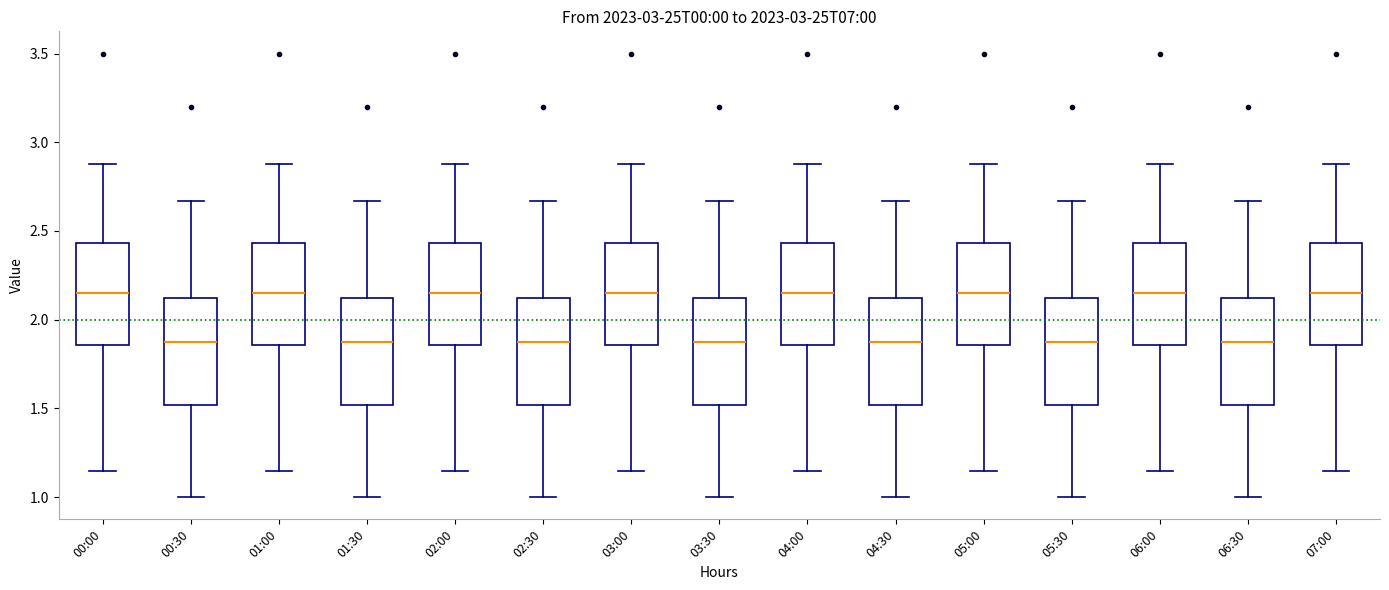

Reading left to right, transcribe this box plot: for each box, give where its median line is, the range the box spans, and where its two whiskers end, as read against the y-axis. The values are not printed on the chart, so give them approximately, as read against the axis.

00:00: median 2.15, box 1.85 to 2.45, whiskers 1.15 to 2.90
00:30: median 1.90, box 1.50 to 2.15, whiskers 1.00 to 2.65
01:00: median 2.15, box 1.85 to 2.45, whiskers 1.15 to 2.90
01:30: median 1.90, box 1.50 to 2.15, whiskers 1.00 to 2.65
02:00: median 2.15, box 1.85 to 2.45, whiskers 1.15 to 2.90
02:30: median 1.90, box 1.50 to 2.15, whiskers 1.00 to 2.65
03:00: median 2.15, box 1.85 to 2.45, whiskers 1.15 to 2.90
03:30: median 1.90, box 1.50 to 2.15, whiskers 1.00 to 2.65
04:00: median 2.15, box 1.85 to 2.45, whiskers 1.15 to 2.90
04:30: median 1.90, box 1.50 to 2.15, whiskers 1.00 to 2.65
05:00: median 2.15, box 1.85 to 2.45, whiskers 1.15 to 2.90
05:30: median 1.90, box 1.50 to 2.15, whiskers 1.00 to 2.65
06:00: median 2.15, box 1.85 to 2.45, whiskers 1.15 to 2.90
06:30: median 1.90, box 1.50 to 2.15, whiskers 1.00 to 2.65
07:00: median 2.15, box 1.85 to 2.45, whiskers 1.15 to 2.90